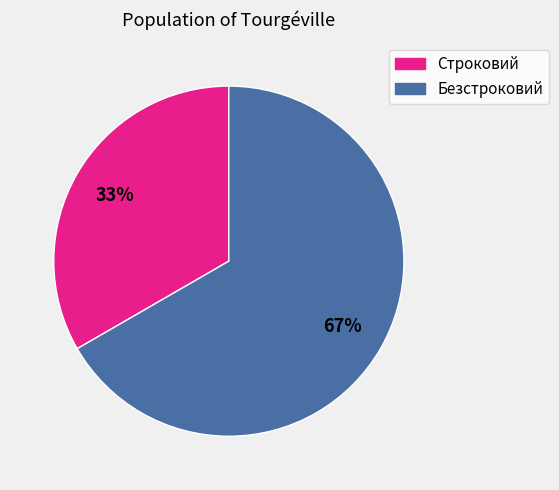

What percentage is the Безстроковий slice, to the nearest percent?

67%